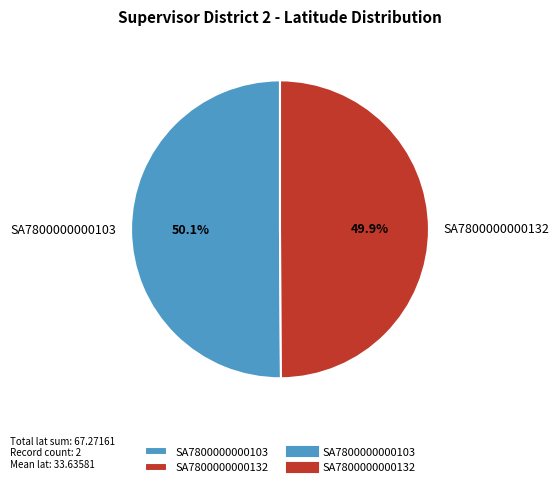

Approximately how many times larger is the value at SA7800000000132 compared to SA7800000000103?

1.0